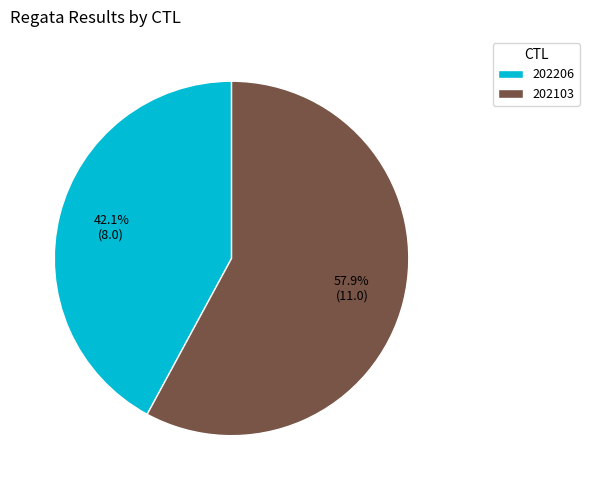

True or false: 202103 accounts for 58% of the total.

True